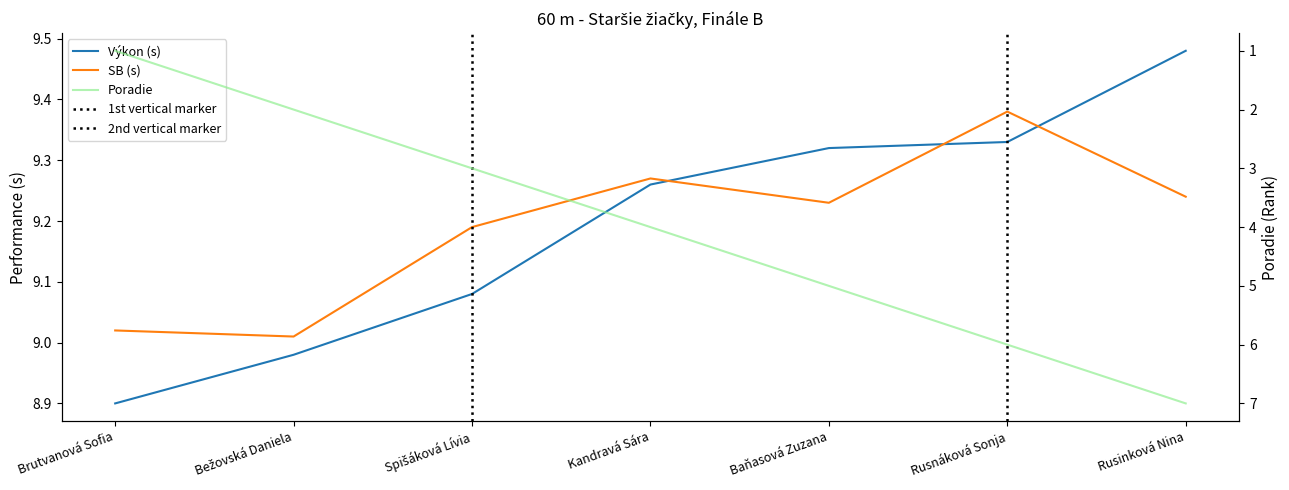

What is the approximate value of SB (s) at Brutvanová Sofia?

9.0